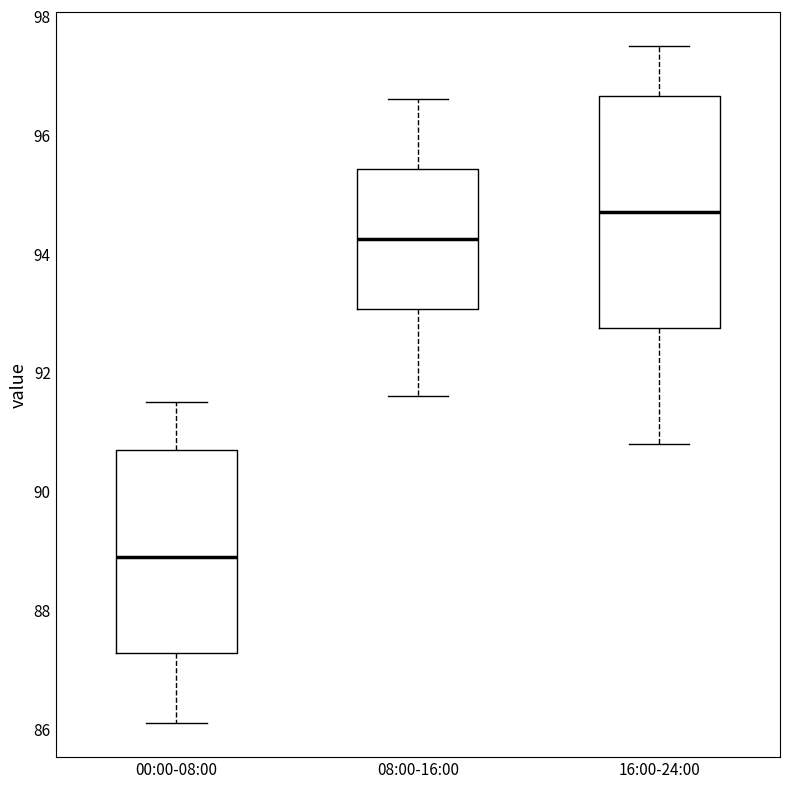

Which box has the highest median line?

16:00-24:00